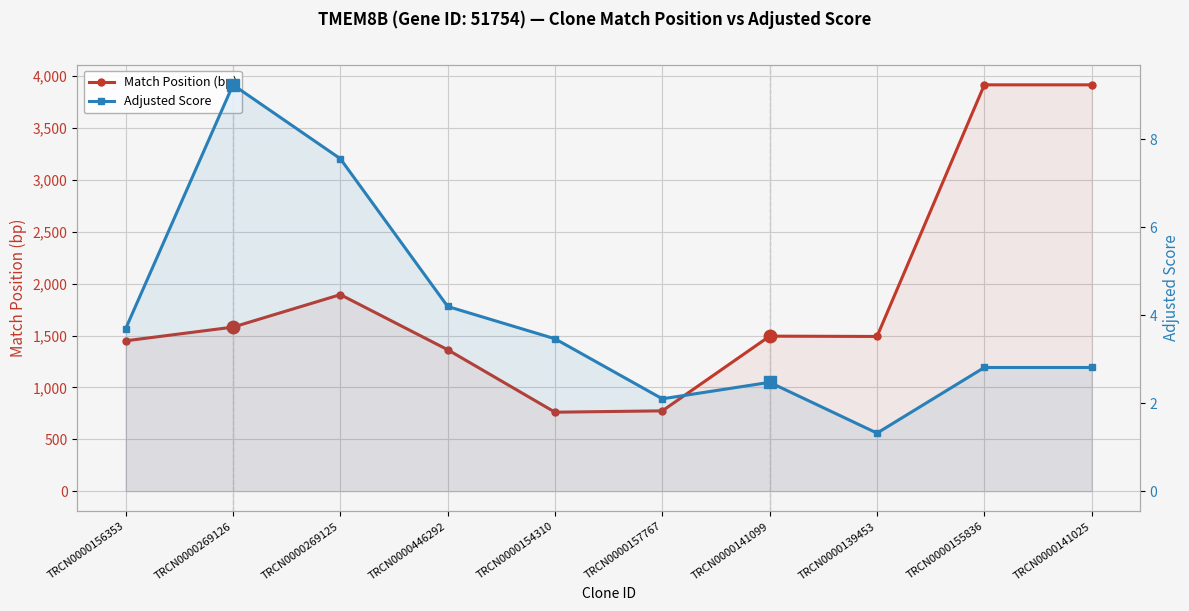

What is the total value across all series at TRCN0000446292?

1367.2